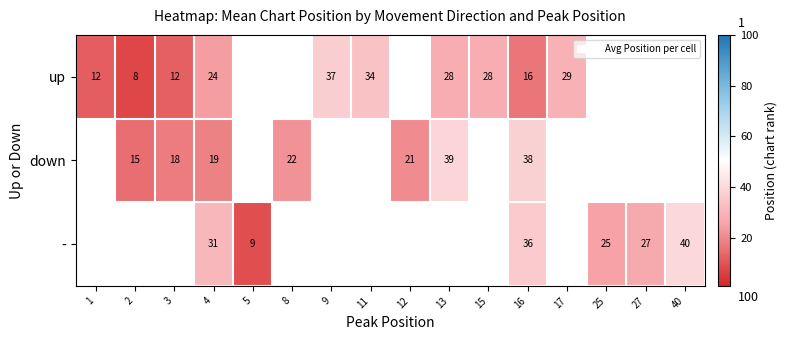

Is it true that down equals 21 at 12?

True